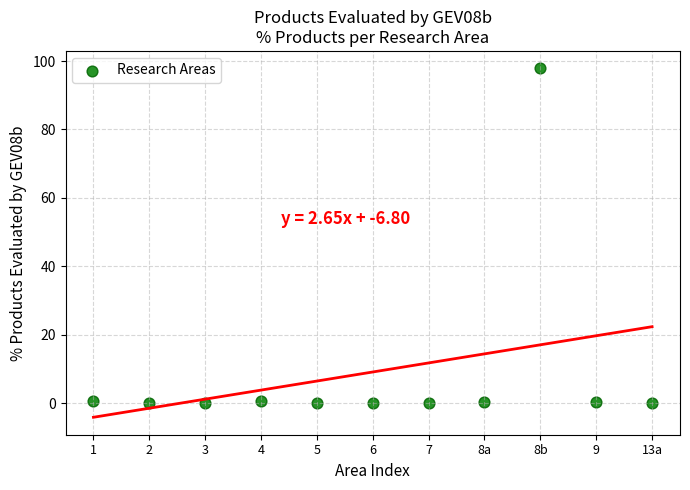

What is the average Y value?

9.1